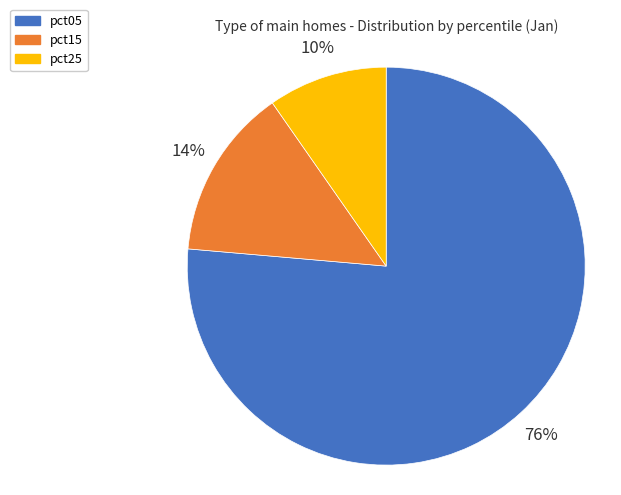

To the nearest percent, what is the average slice percentage?

33%